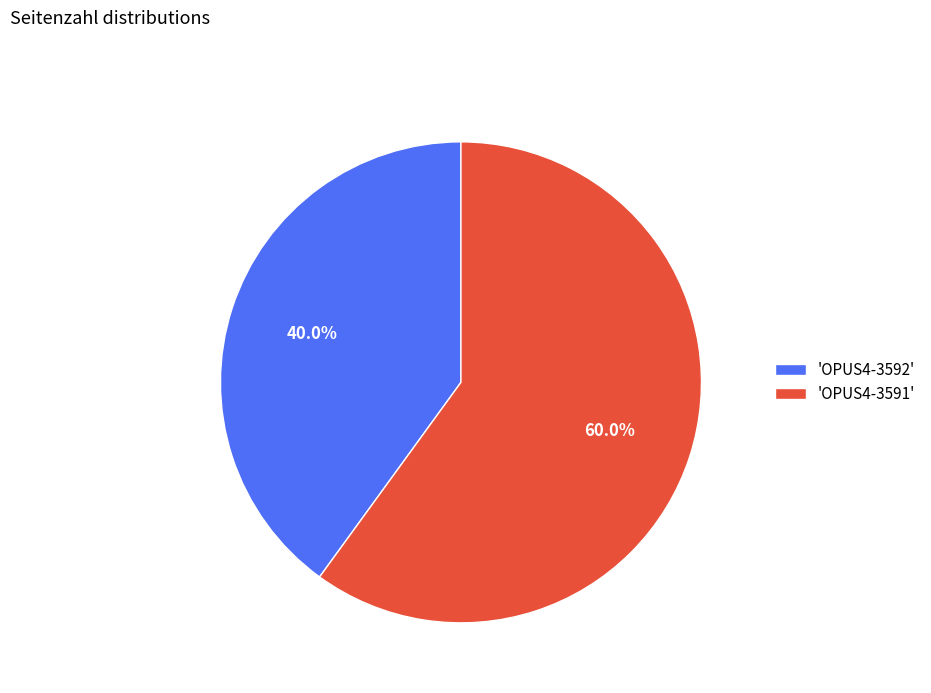

How much of the chart is everything except 'OPUS4-3592'?

60.0%